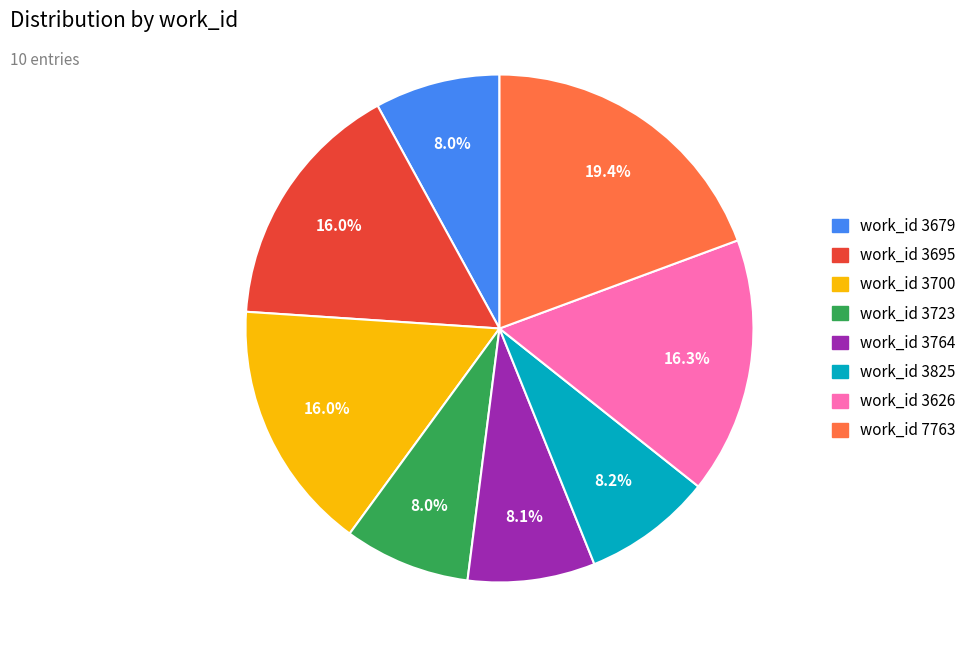

Is there a majority slice in this chart?

No